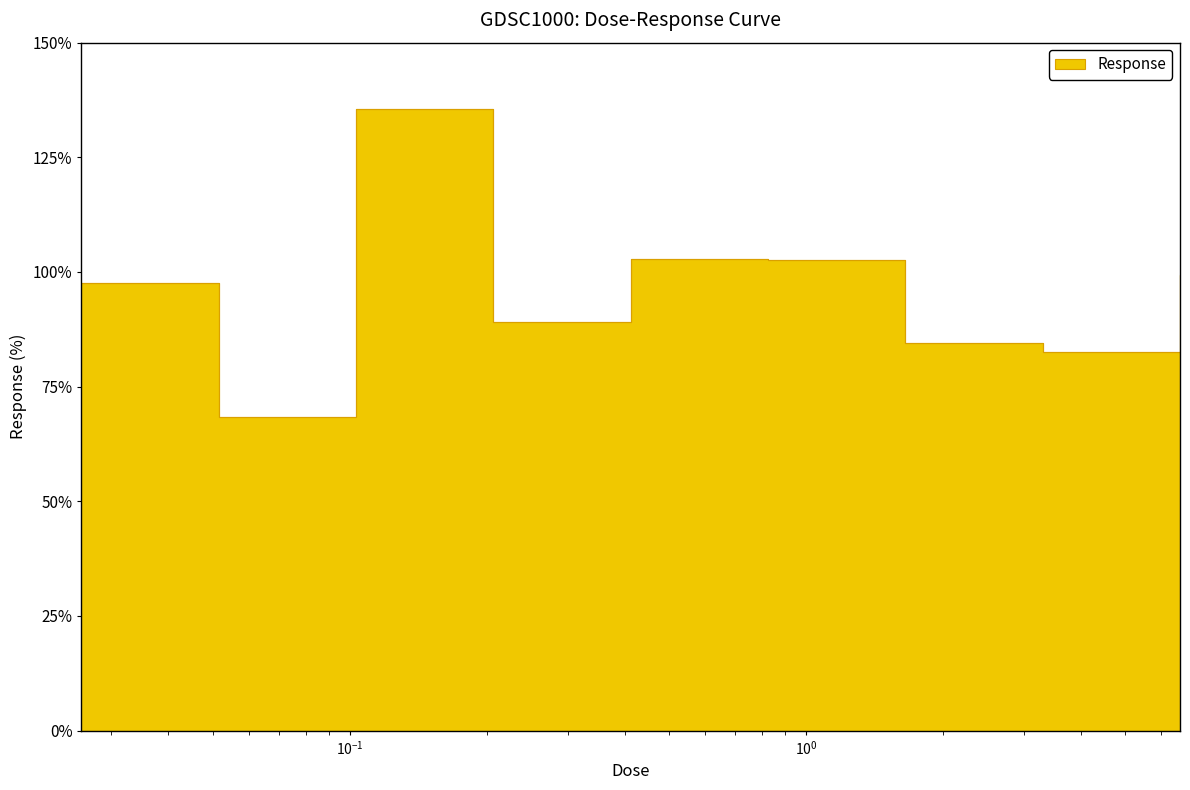

What is the minimum value shown in the chart?

68.3